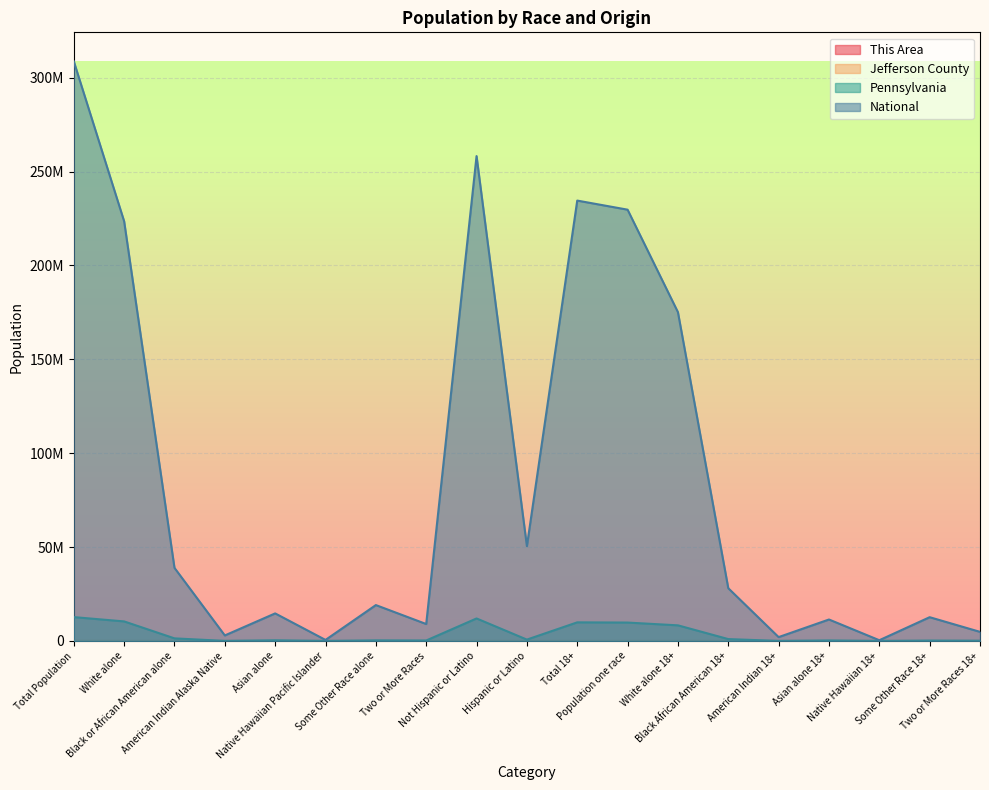

Between Two or More Races and Not Hispanic or Latino, which series saw the biggest shift?

National